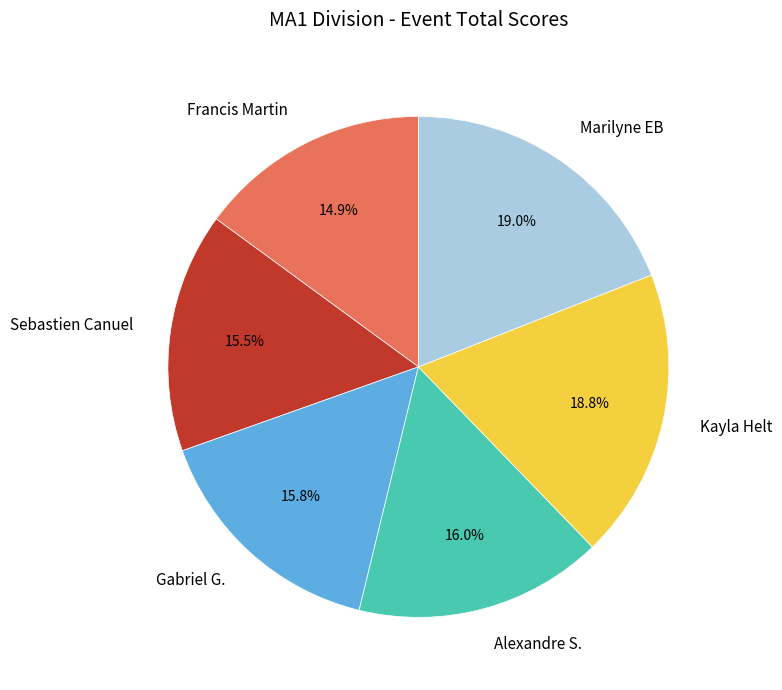

To the nearest percent, what percentage of the pie is Alexandre S.?

16%